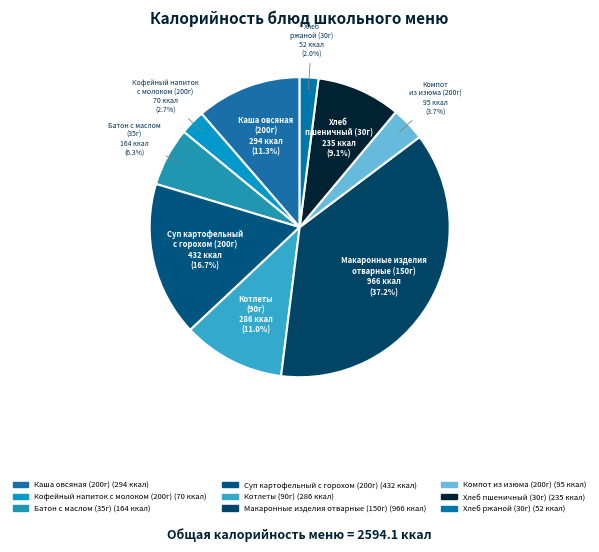

To the nearest percent, what is the difference between the largest and smallest slice percentages?

35%